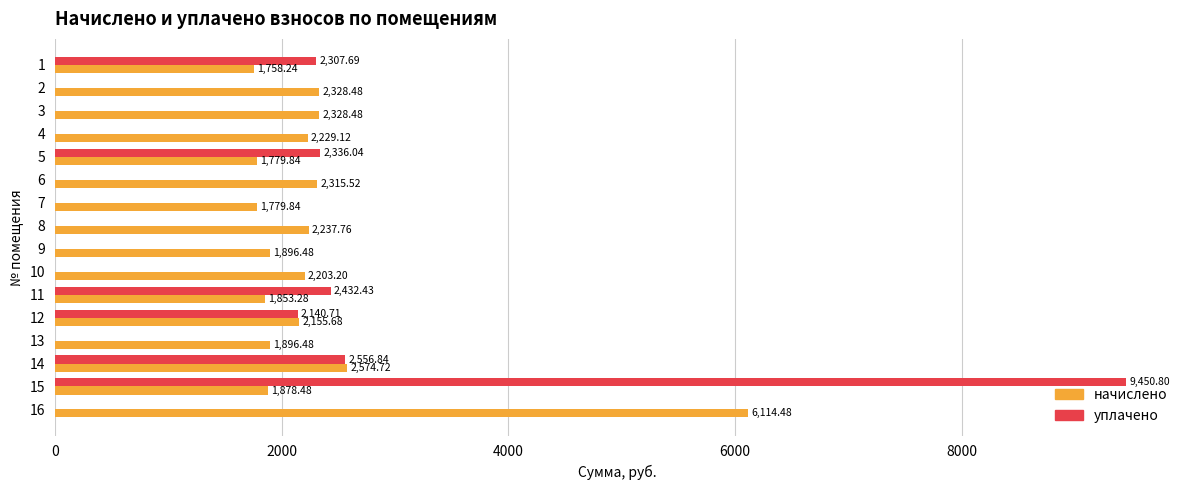

What is the sum of the начислено values at 13 and 15?

3775.0